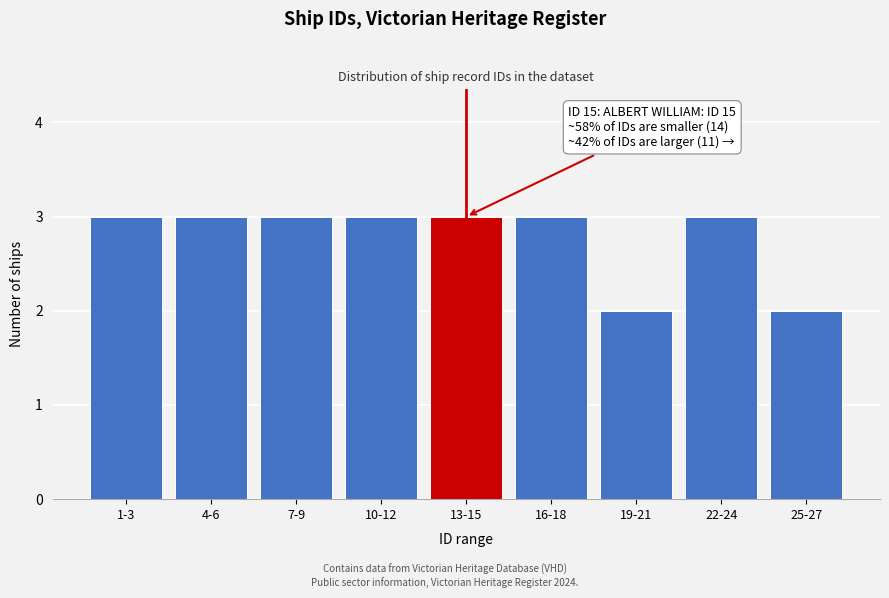

Reading right to left, extract all data points from this chart.

25-27=2	22-24=3	19-21=2	16-18=3	13-15=3	10-12=3	7-9=3	4-6=3	1-3=3